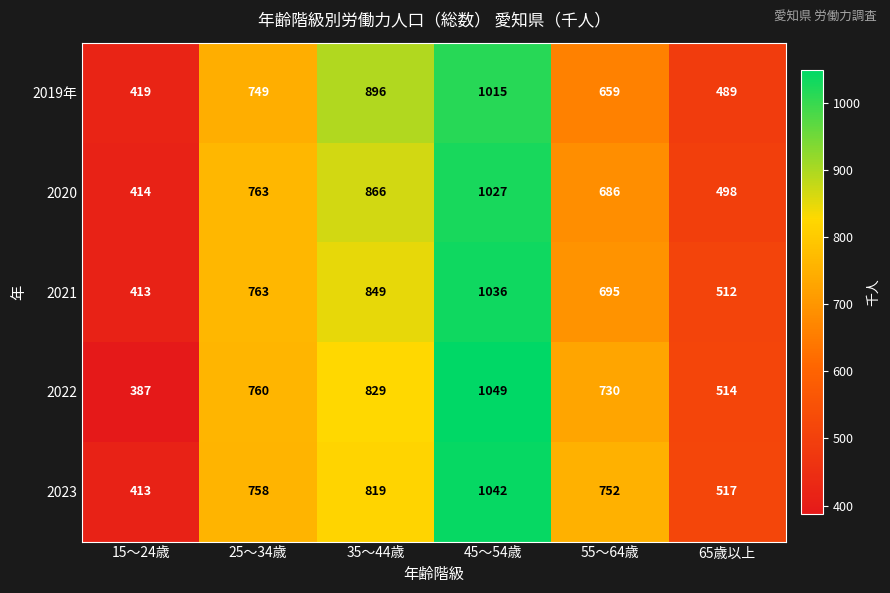

The value of 2019年 at 45～54歳 is 477. True or false?

False